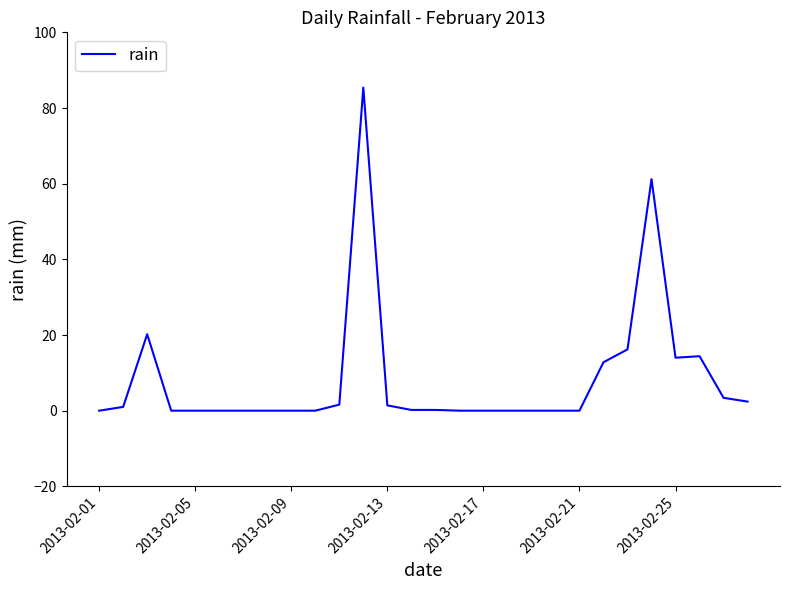

What is the greatest value displayed?

85.4